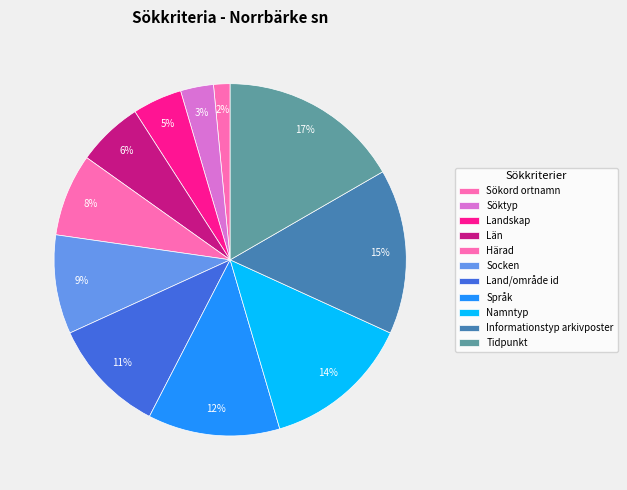

How many slices are in this pie chart?

11